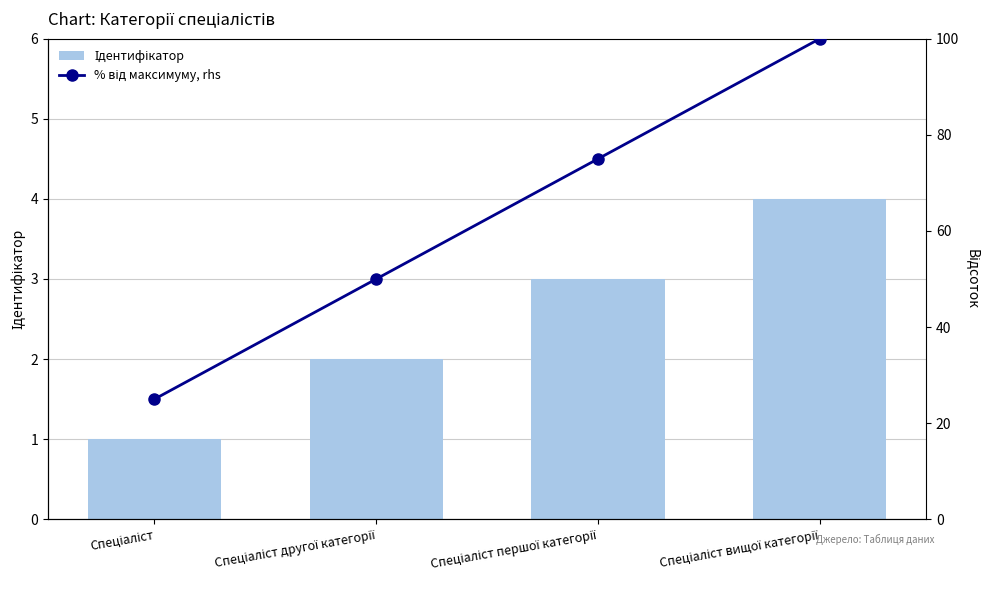

Reading left to right, list all the values displayed in this chart.

Ідентифікатор: Спеціаліст=1	Спеціаліст другої категорії=2	Спеціаліст першої категорії=3	Спеціаліст вищої категорії=4
% від максимуму, rhs: Спеціаліст=25	Спеціаліст другої категорії=50	Спеціаліст першої категорії=75	Спеціаліст вищої категорії=100